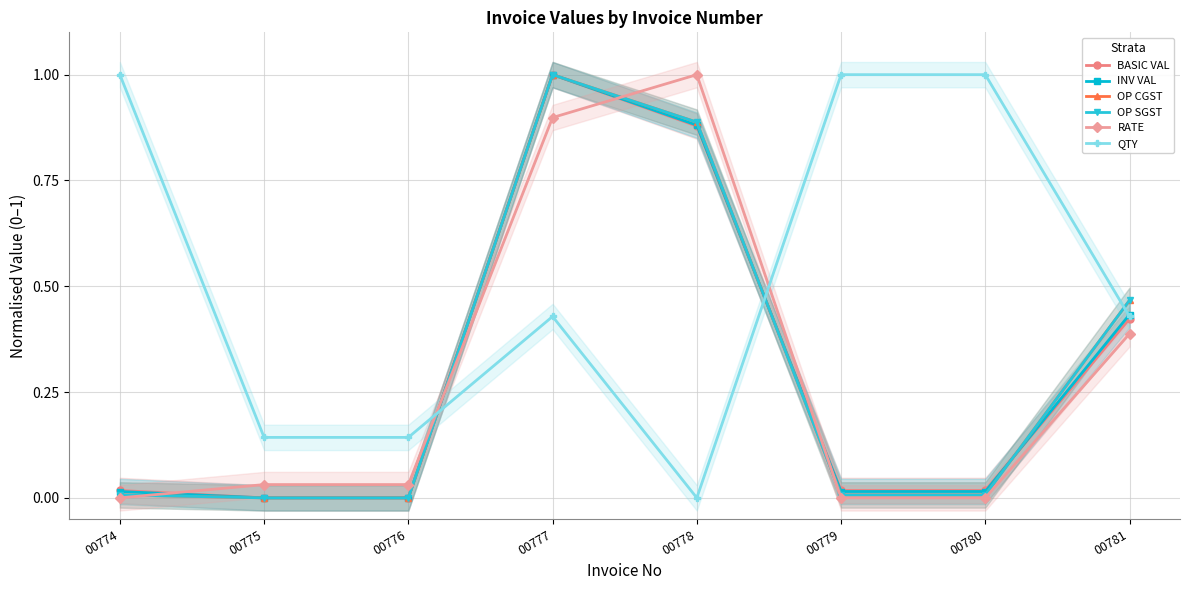

What is the value of the RATE point at the 5th from the left?

1.0